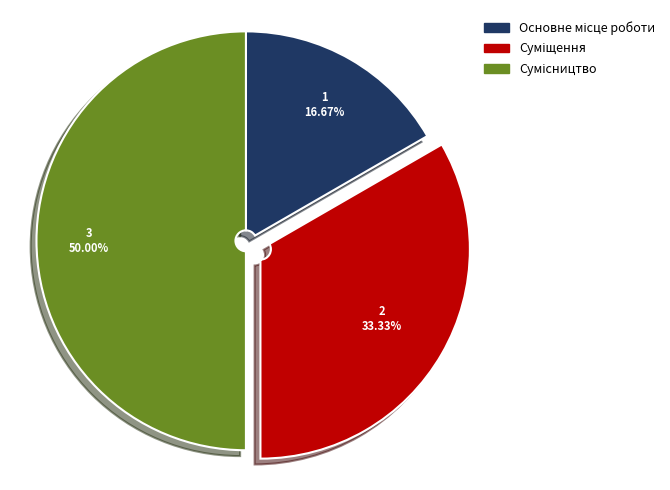

Is it true that Основне місце роботи is 7% of the pie?

False